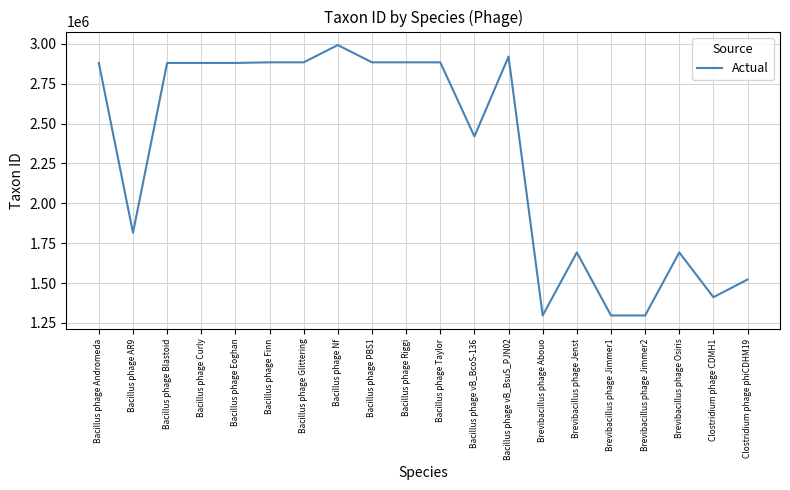

The value at Bacillus phage Blastoid is 4226742. True or false?

False